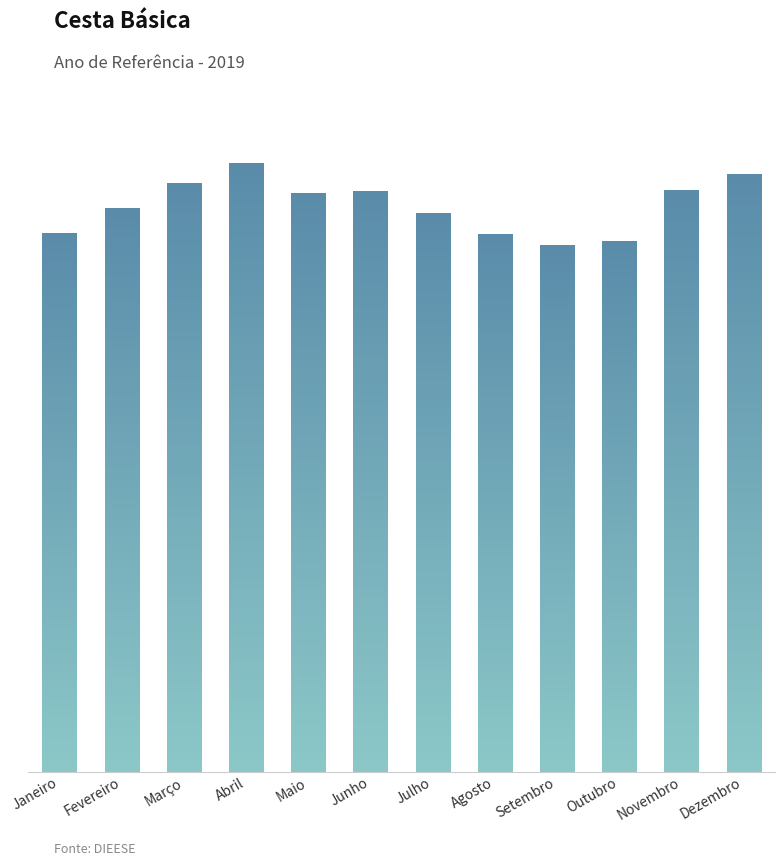

What value does the data have at Janeiro?

338.7